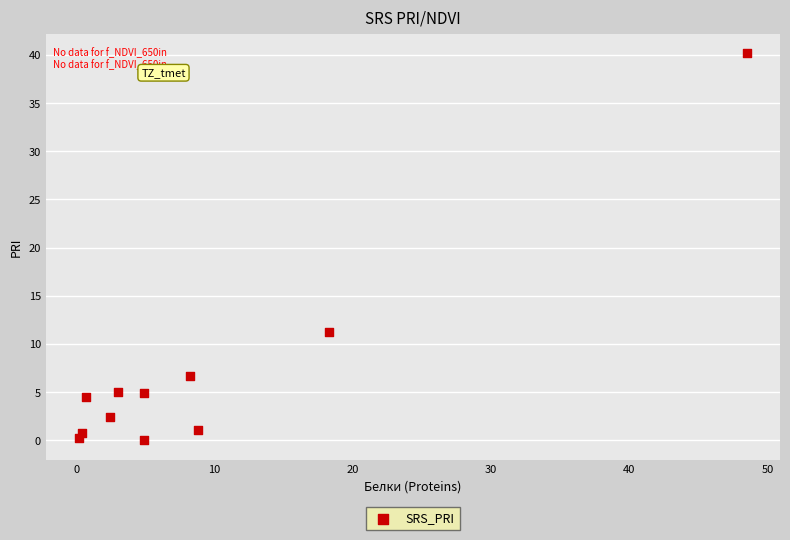

What is the average X value?

9.1